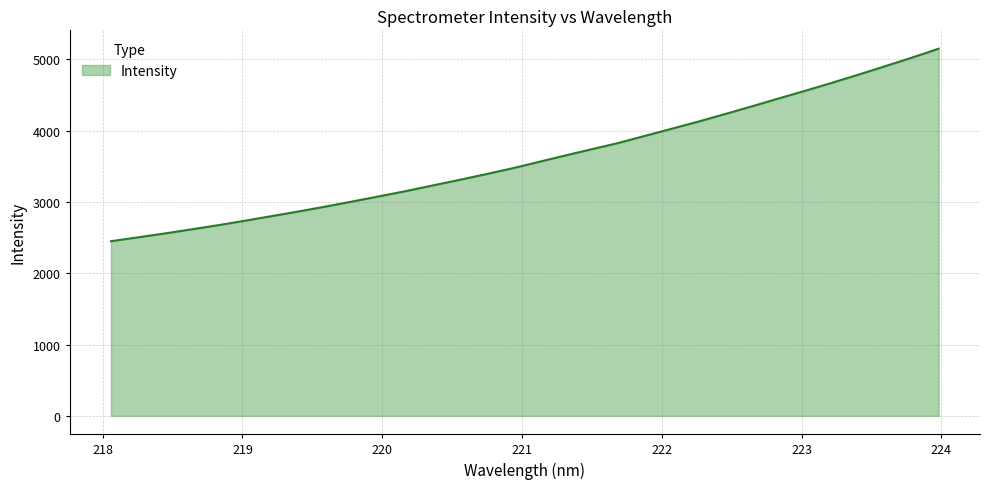

Reading right to left, extract all data points from this chart.

5147.8	5022.5	4902.8	4784.4	4669.3	4558.2	4449.4	4339.6	4232.0	4126.4	4025.9	3926.4	3826.0	3738.6	3649.9	3558.9	3468.6	3385.2	3305.1	3226.9	3148.4	3074.8	3002.9	2931.8	2864.6	2799.3	2734.9	2672.2	2614.0	2556.3	2502.6	2448.3